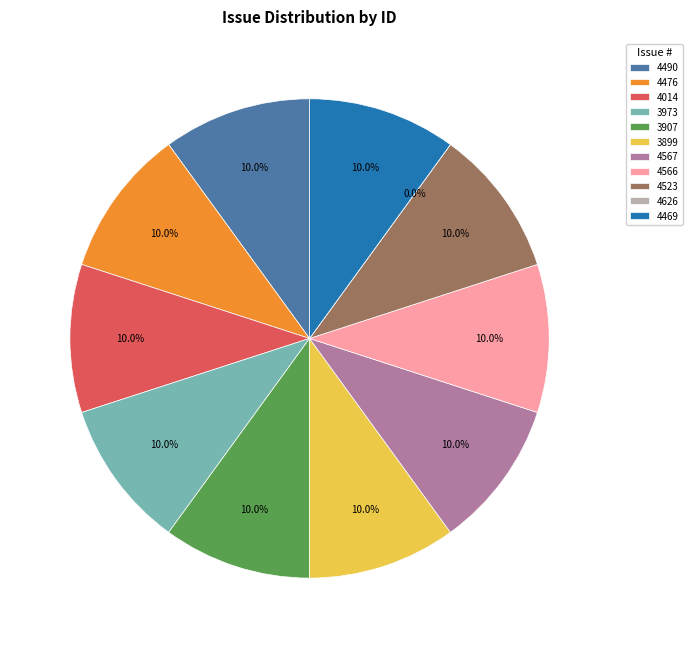

Approximately how many times larger is the value at 4523 compared to 4469?

1.0